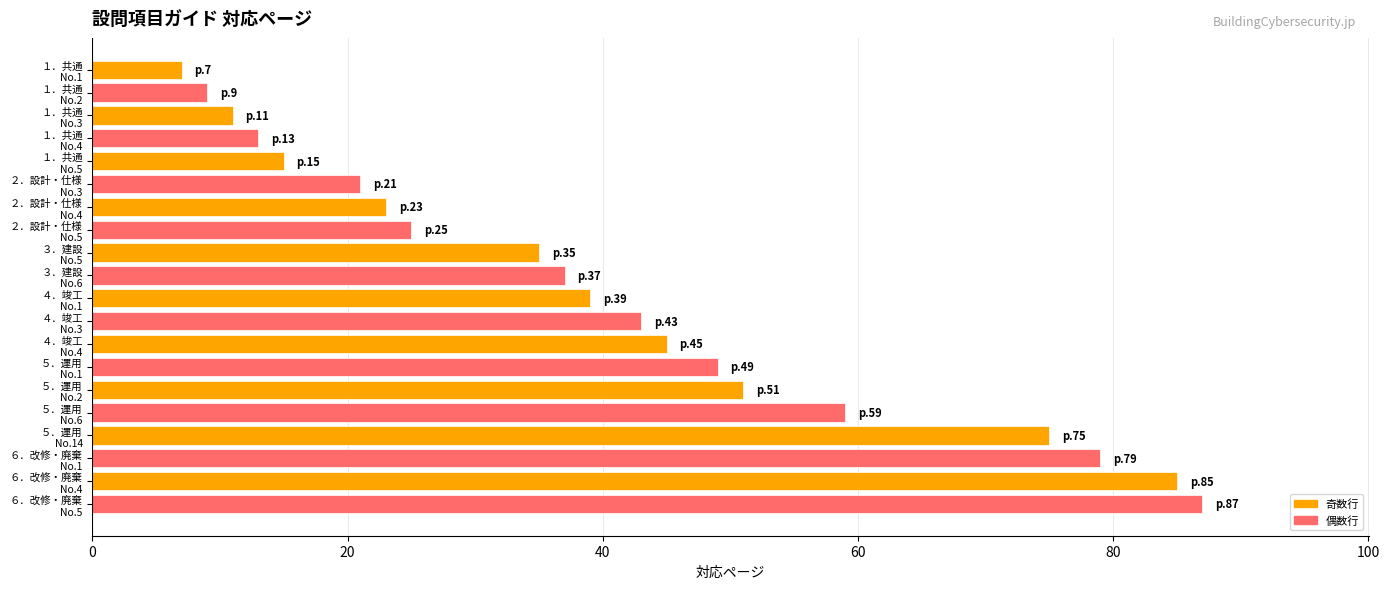

What is the sum of all values?

808